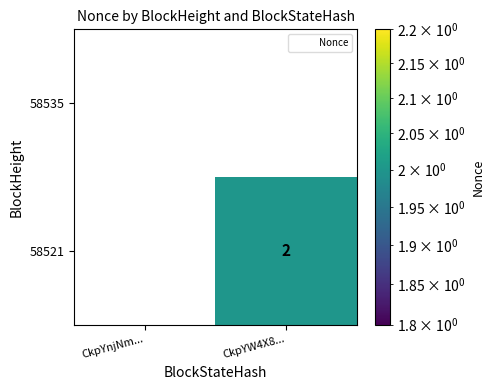

True or false: 58535 has a value of 0 at CkpYW4X8....

True